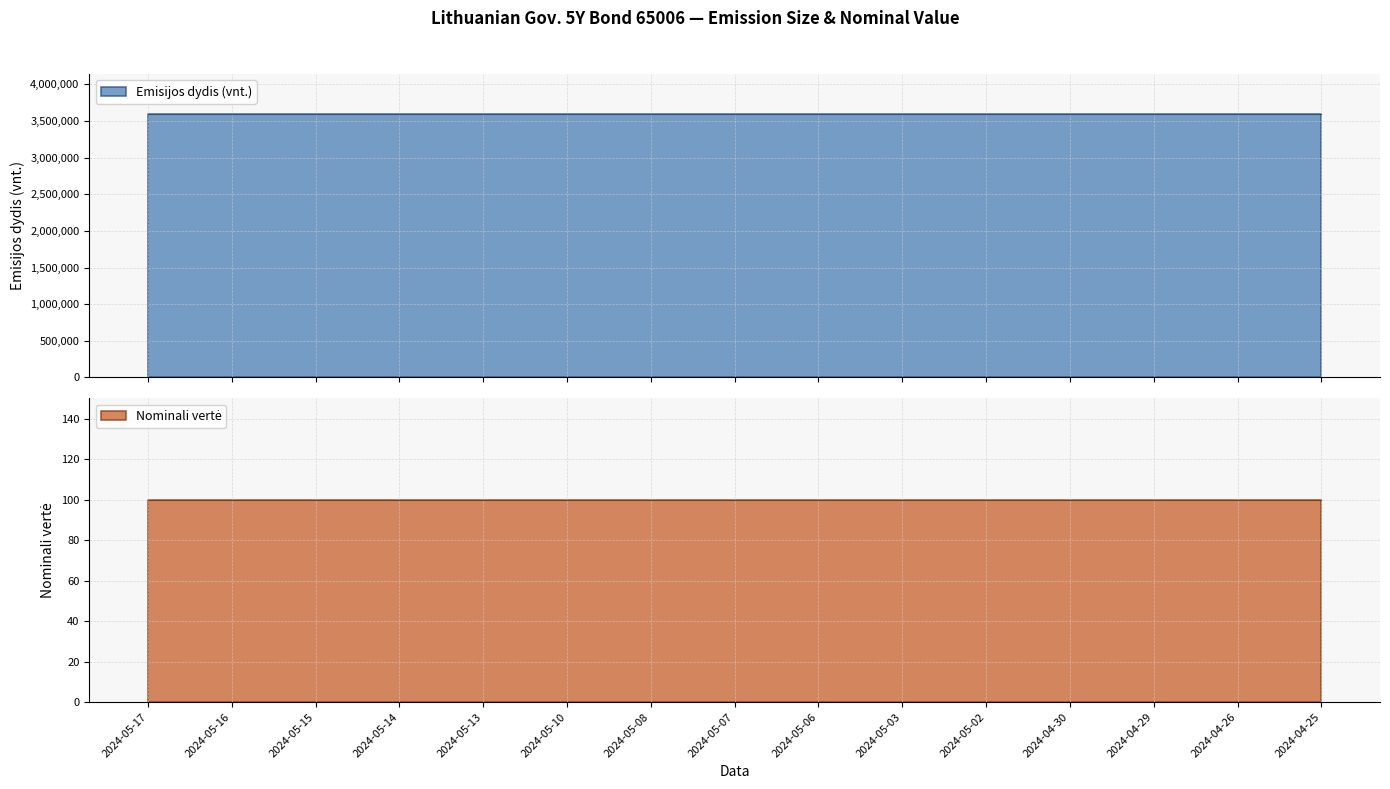

Is it true that Emisijos dydis (vnt.) equals 5497599 at 2024-05-03?

False